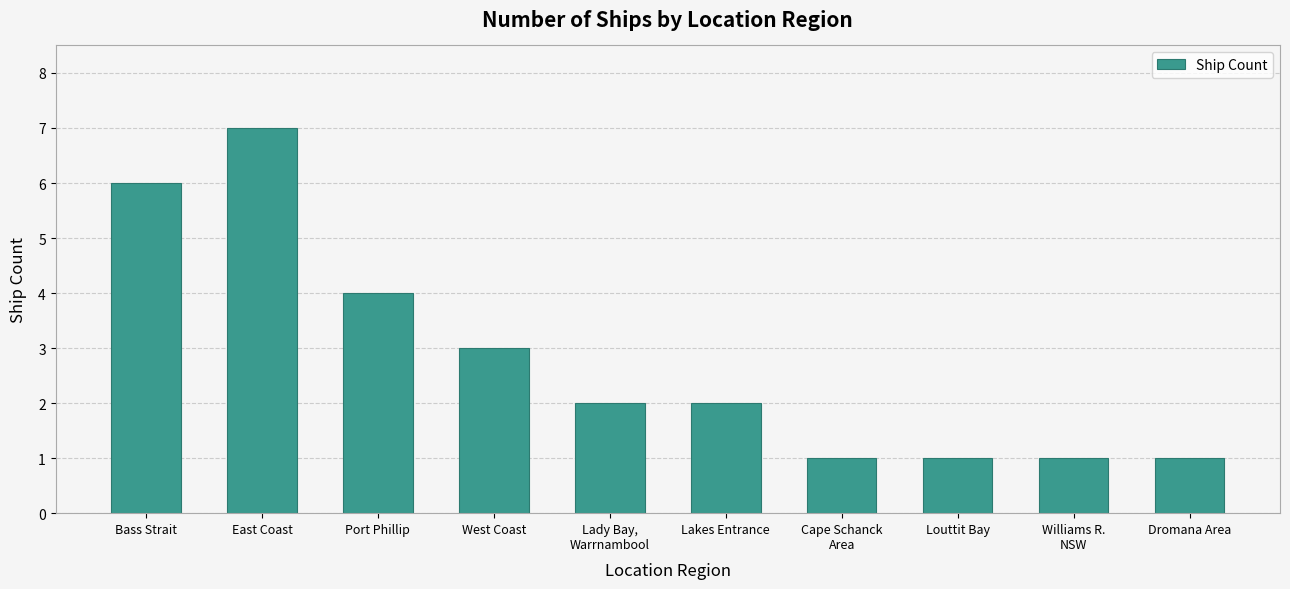

What is the sum of all values?

28